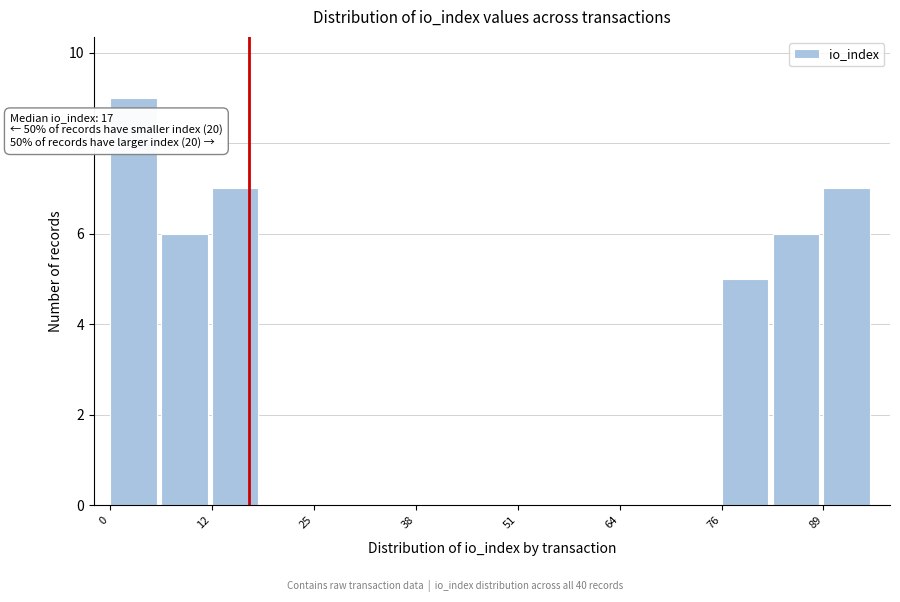

Around what value on the x-axis is the tallest bar? Give the approximate position of its centre, as read against the axis.

2